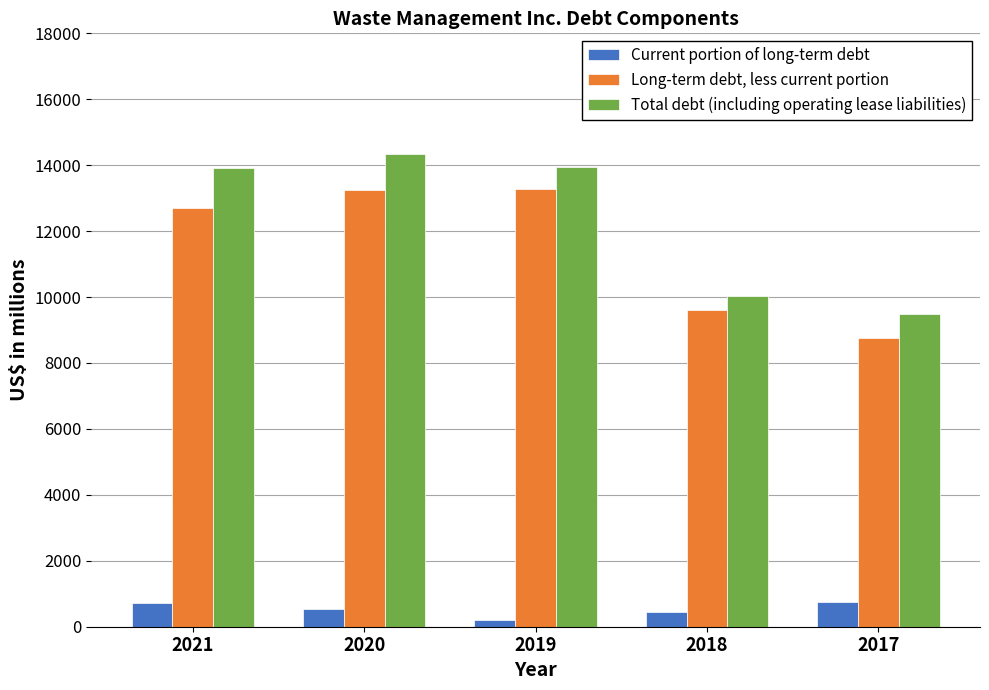

List the series in order of their peak value, highest first.

Total debt (including operating lease liabilities), Long-term debt, less current portion, Current portion of long-term debt